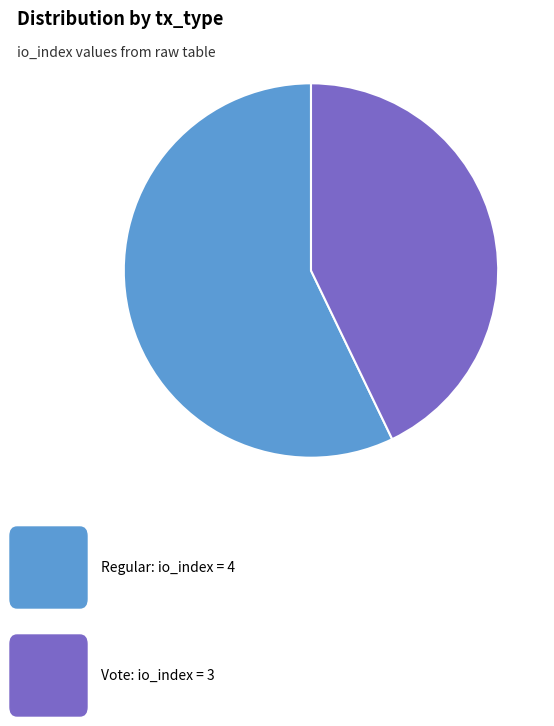

Is there a majority slice in this chart?

Yes